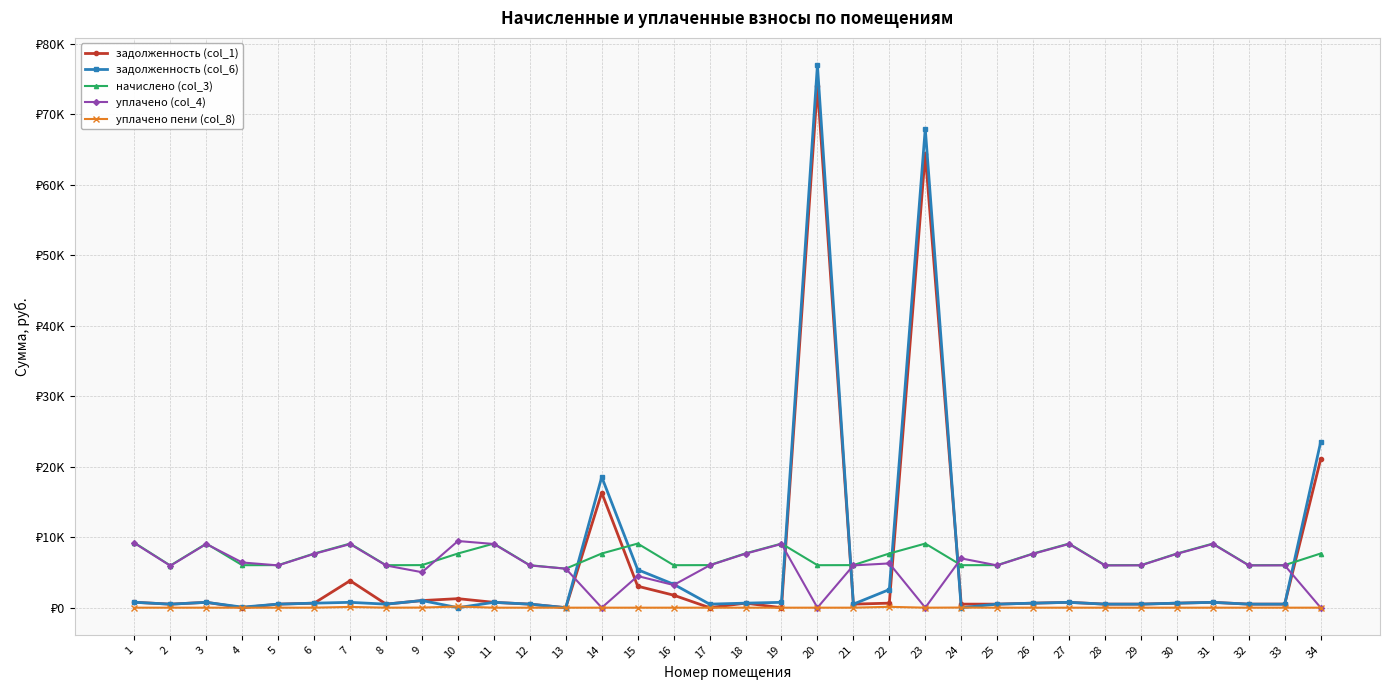

Where is уплачено пени (col_8) nearest to the value 85?

7